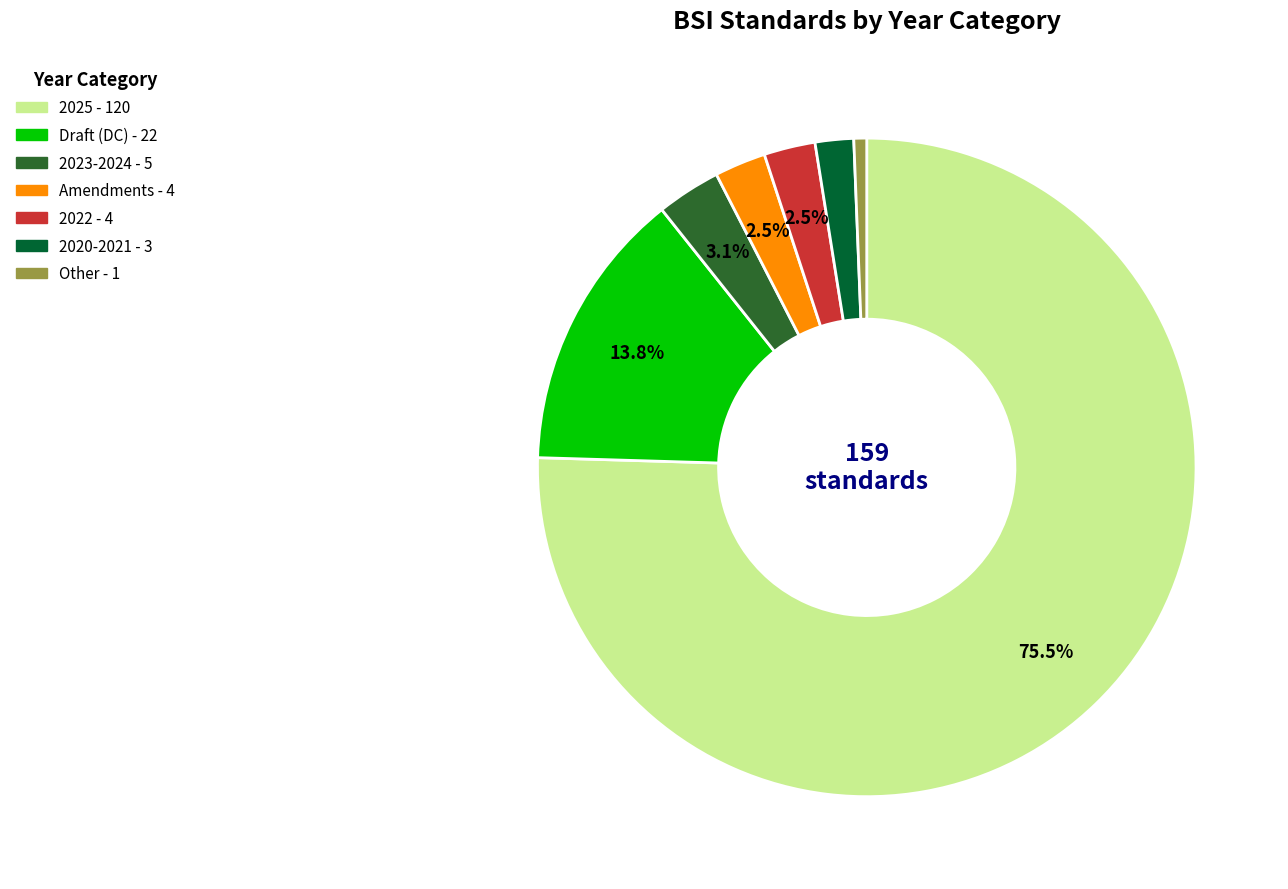

Which has a higher value, Amendments - 4 or 2025 - 120?

2025 - 120